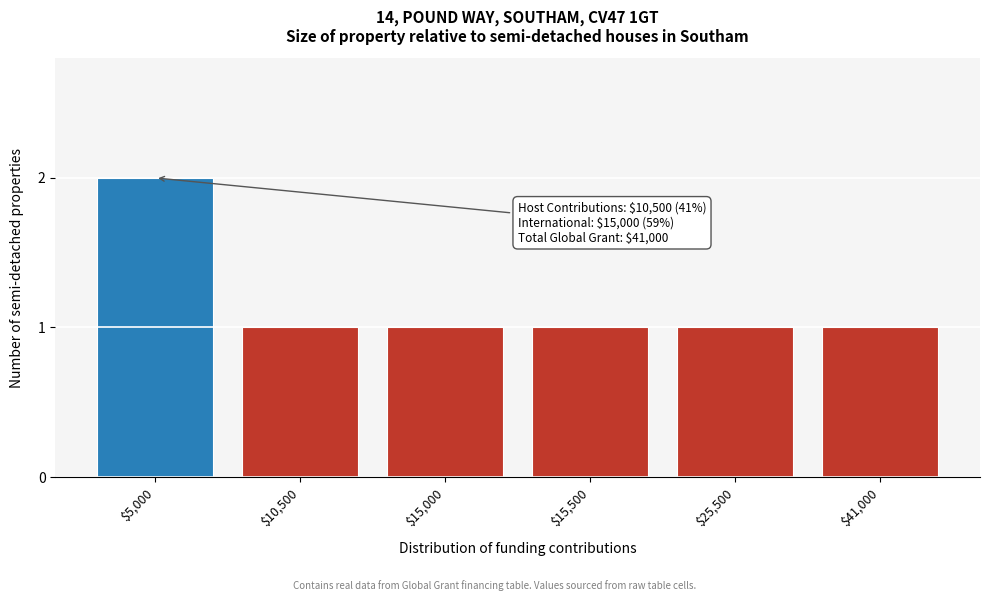

Reading left to right, what are all the values shown in this chart?

2	1	1	1	1	1